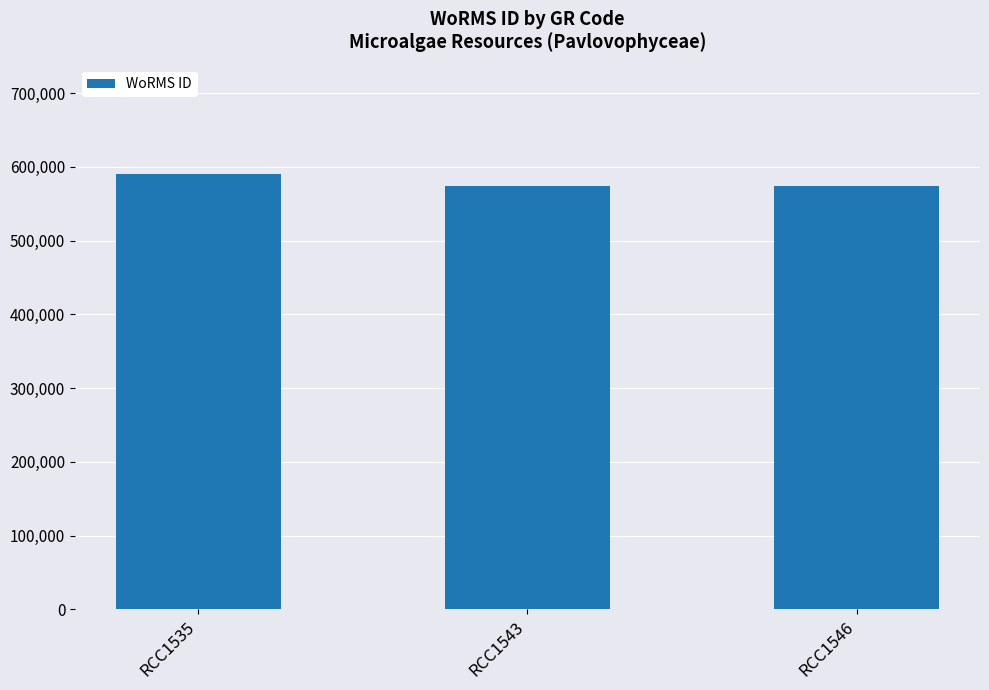

What is the sum of the values at RCC1535 and RCC1543?

1164412